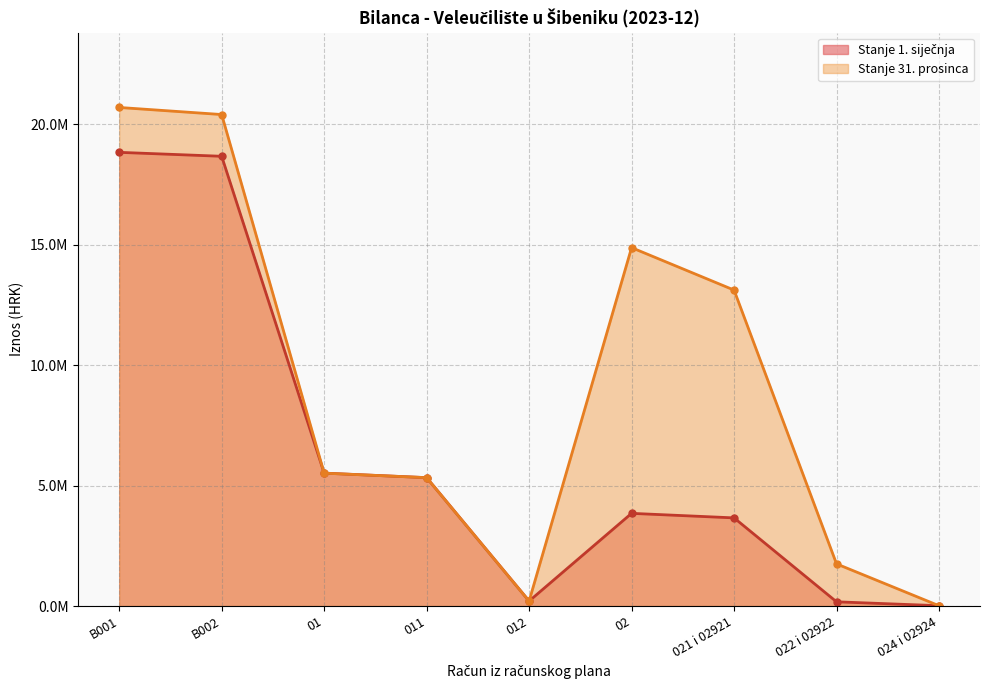

True or false: Stanje 1. siječnja has a value of 5328820.8 at 011.

True